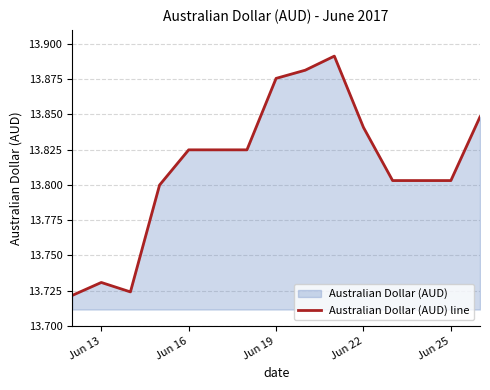

True or false: the data shows 19.1 at Jun 22.

False